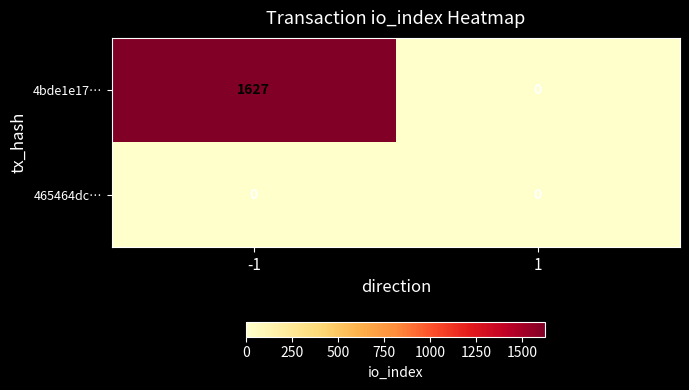

Which series has the widest spread of values?

4bde1e17…